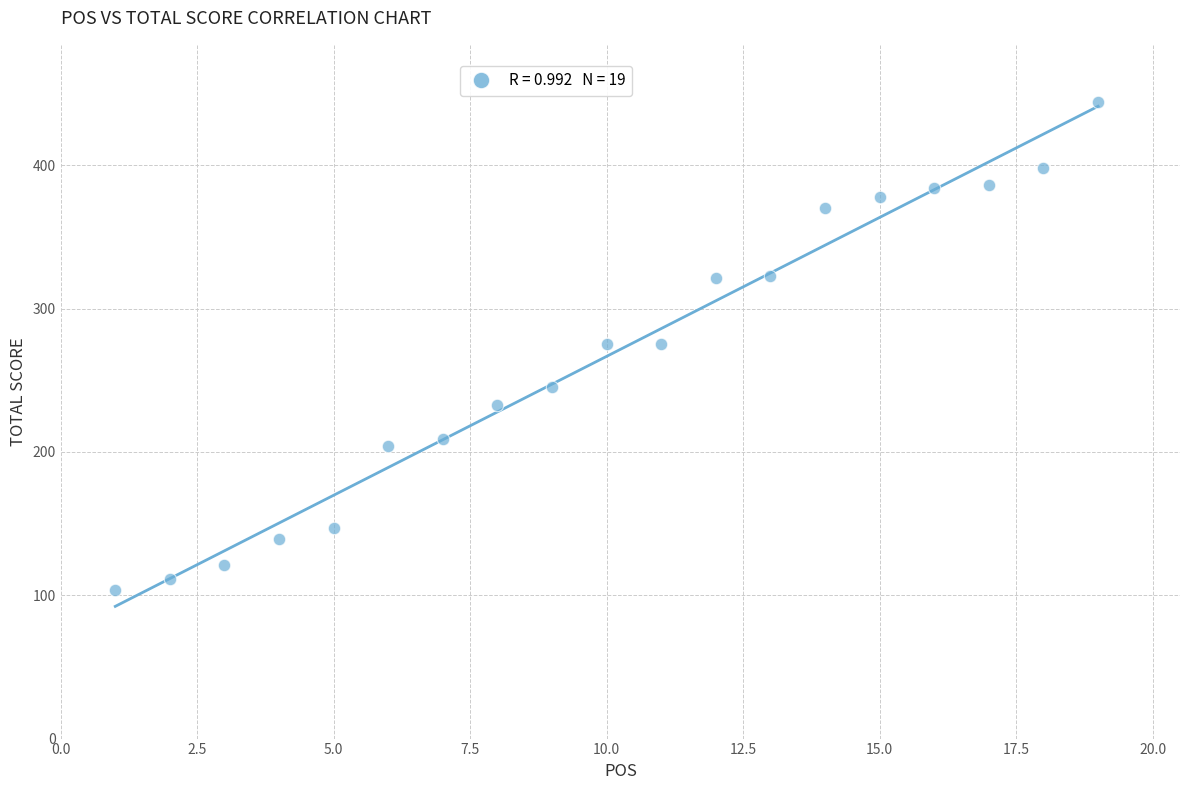

What is the range of Y values (max minus min)?

340